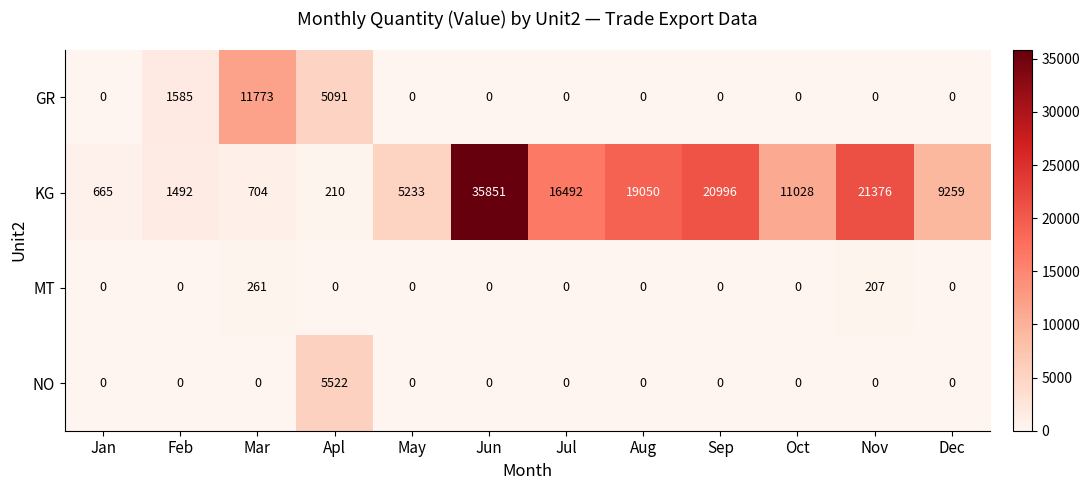

What is the spread (max minus min) of values at Jan?

665